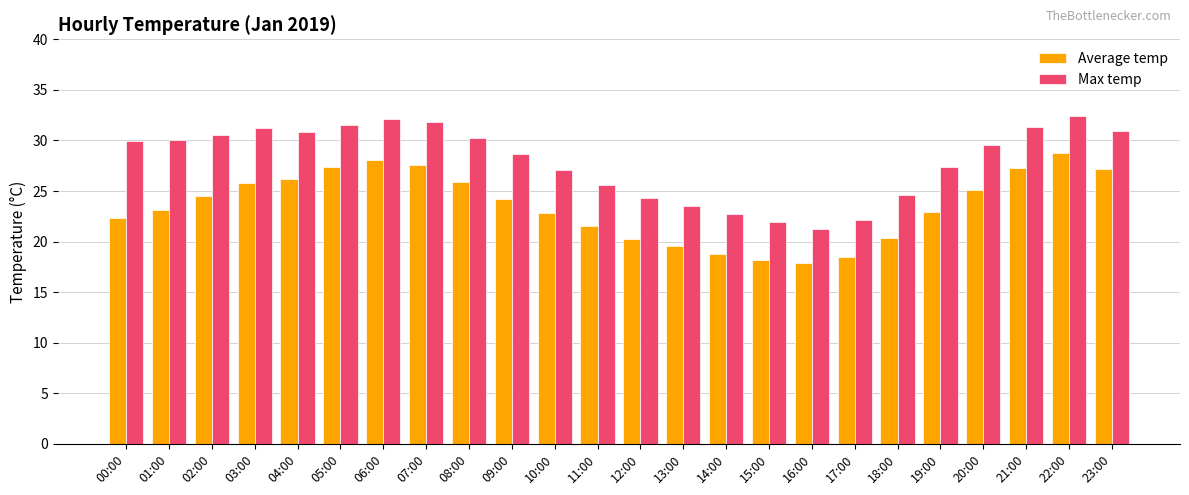

Is it true that Max temp equals 22.1 at 17:00?

True